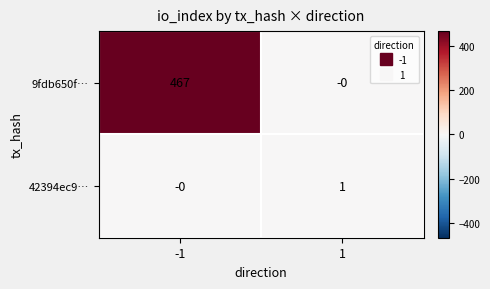

Rank the series by their maximum value, from lowest to highest.

42394ec9…, 9fdb650f…